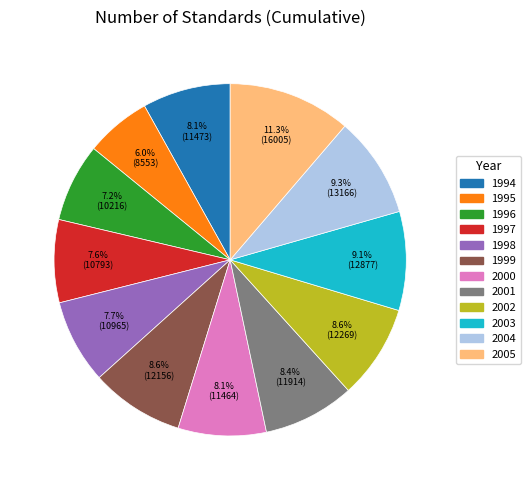

How many slices are in this pie chart?

12